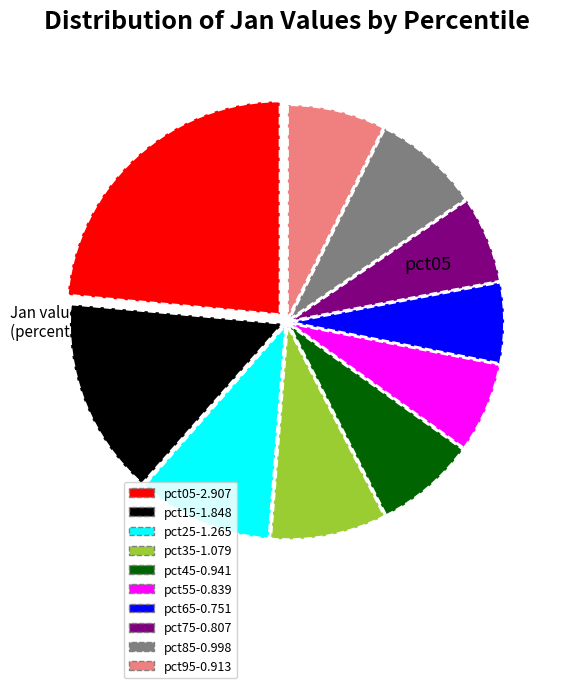

Does any single category account for the majority?

No